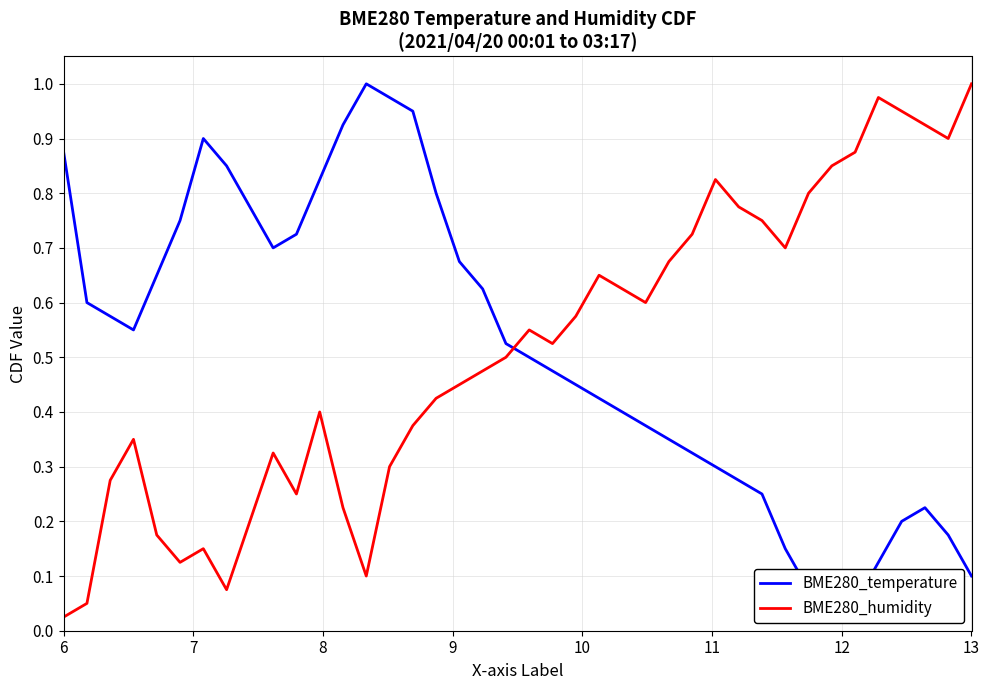

At which label does BME280_humidity reach its minimum?

6